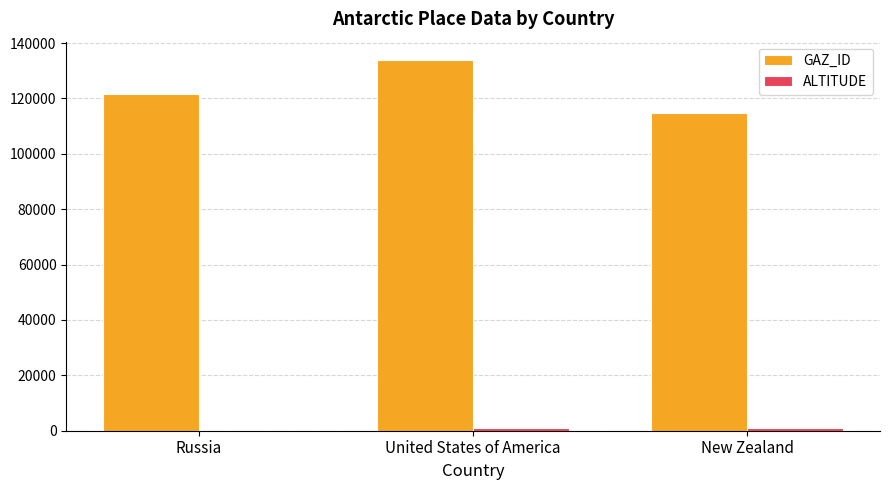

At which category is the sum across all series the highest?

United States of America